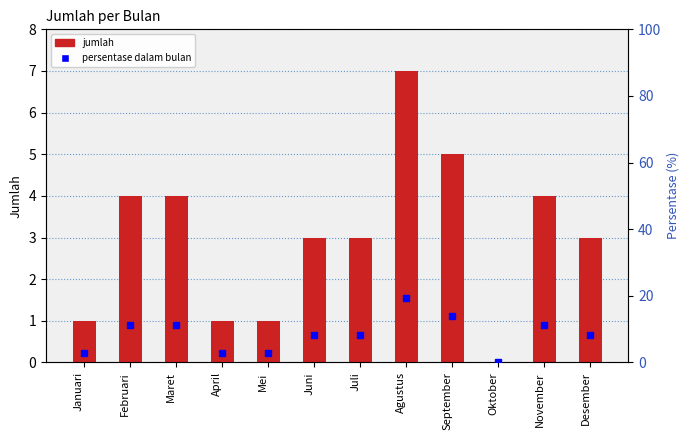

Reading left to right, list all the values displayed in this chart.

Jumlah: Januari=1.0	Februari=4.0	Maret=4.0	April=1.0	Mei=1.0	Juni=3.0	Juli=3.0	Agustus=7.0	September=5.0	Oktober=0.0	November=4.0	Desember=3.0
persentase dalam bulan: Januari=2.8	Februari=11.1	Maret=11.1	April=2.8	Mei=2.8	Juni=8.3	Juli=8.3	Agustus=19.4	September=13.9	Oktober=0.0	November=11.1	Desember=8.3